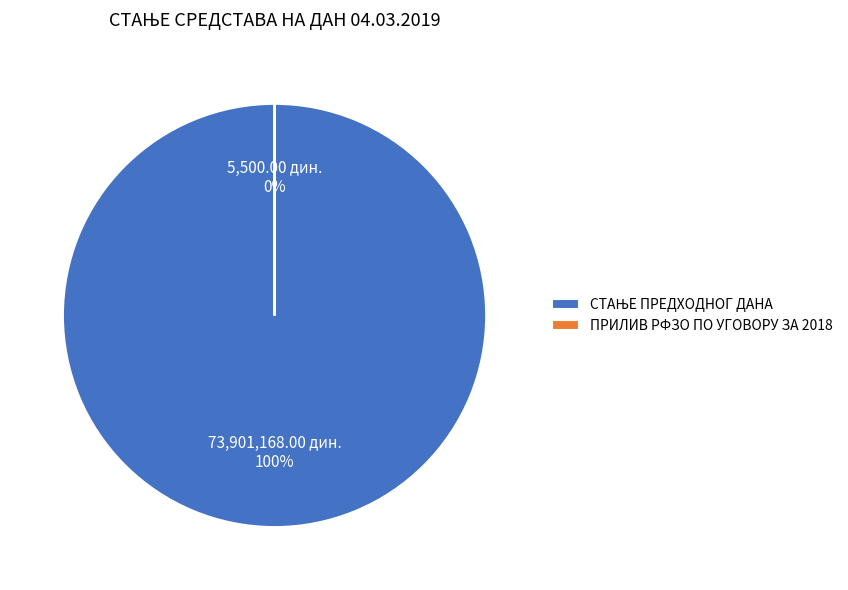

Is there a majority slice in this chart?

Yes